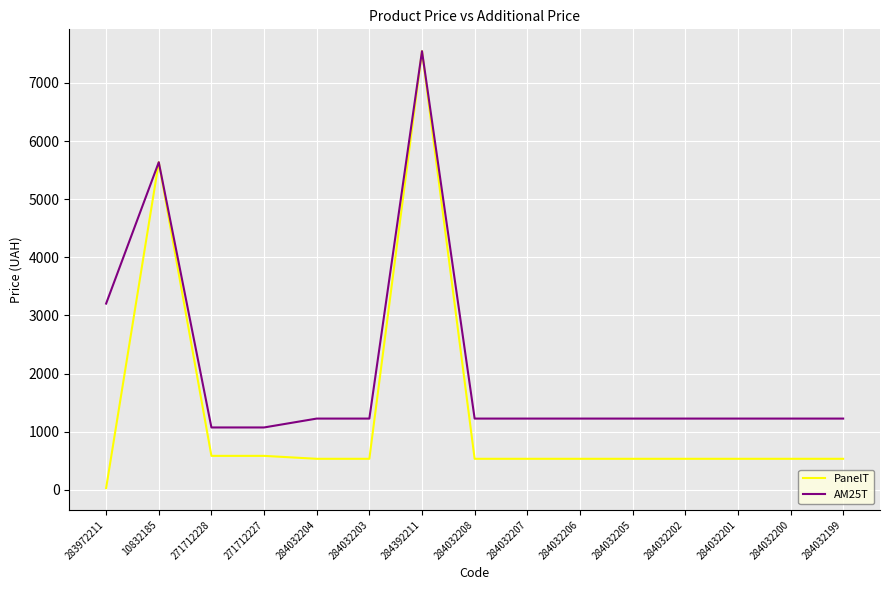

Which label corresponds to the smallest value in the chart?

283972211